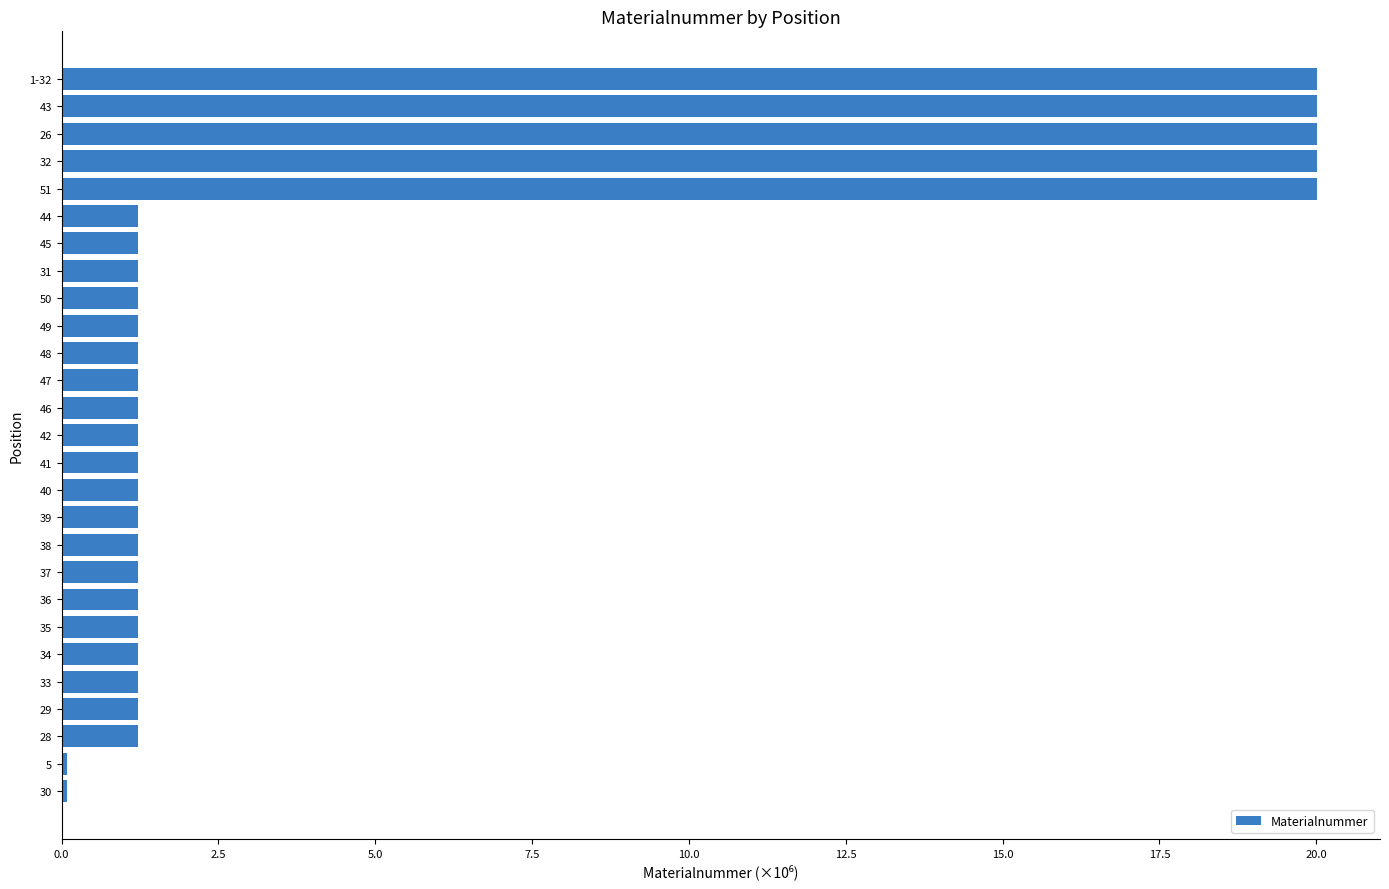

What is the minimum value shown in the chart?

0.1